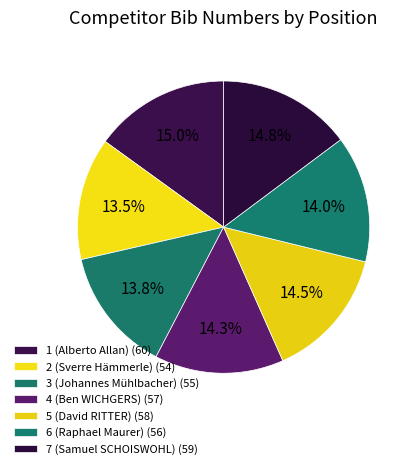

The 3 (Johannes Mühlbacher) slice represents 1% of the pie. True or false?

False